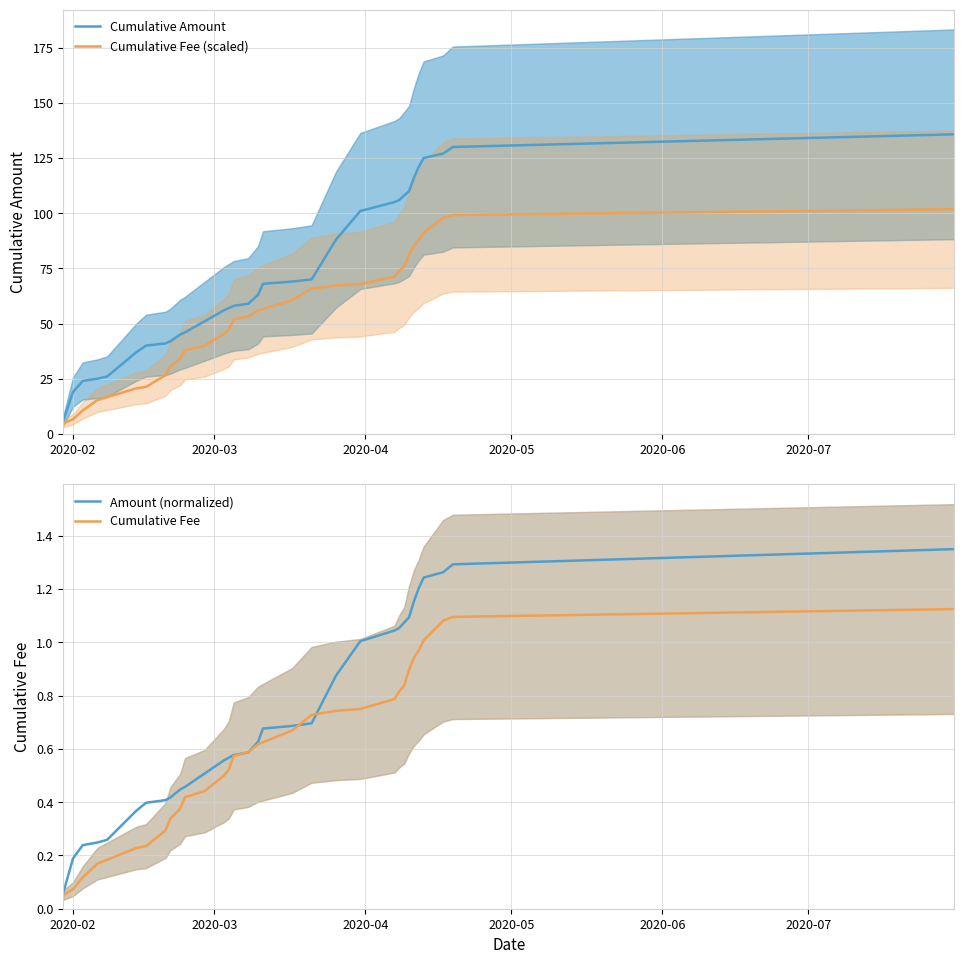

What is the highest value of the Cumulative Amount series?

135.7